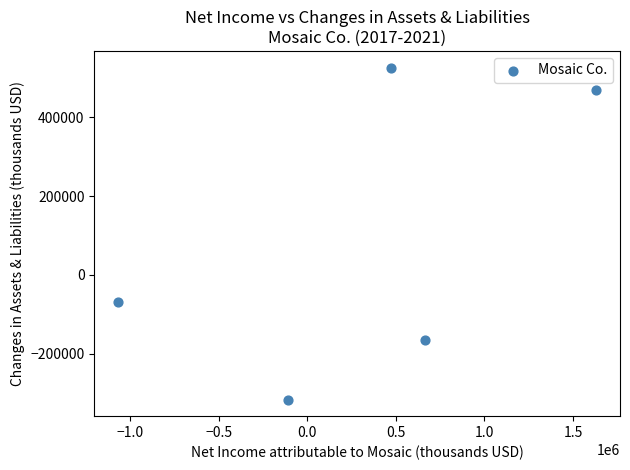

What is the range of X values (max minus min)?

2698000